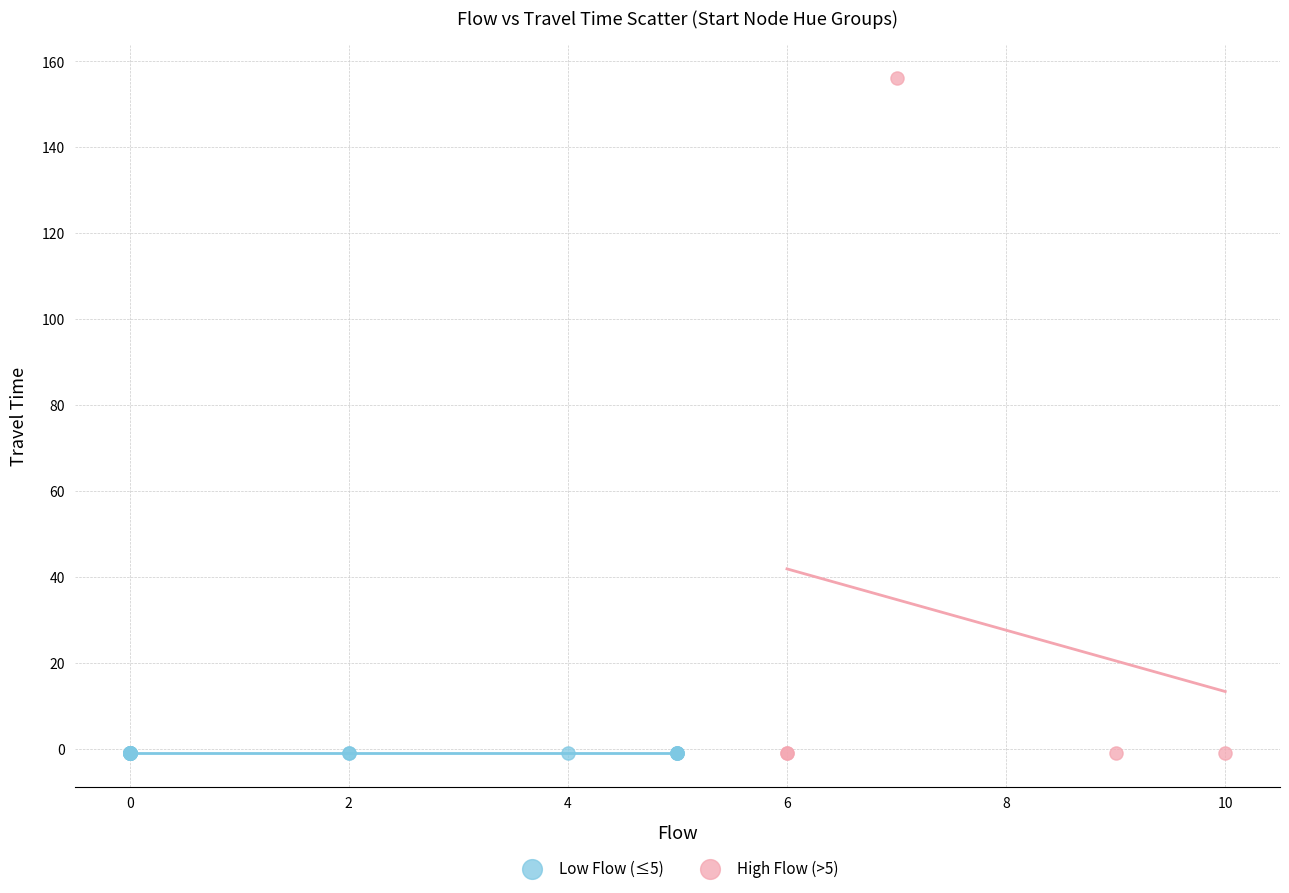

Which series reaches the maximum Y coordinate?

High Flow (>5)